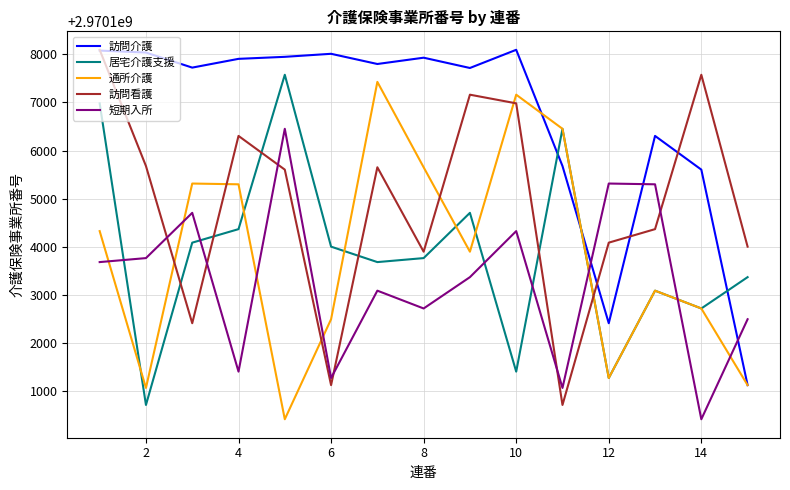

What is the sum of all 訪問看護 values?

44551573642